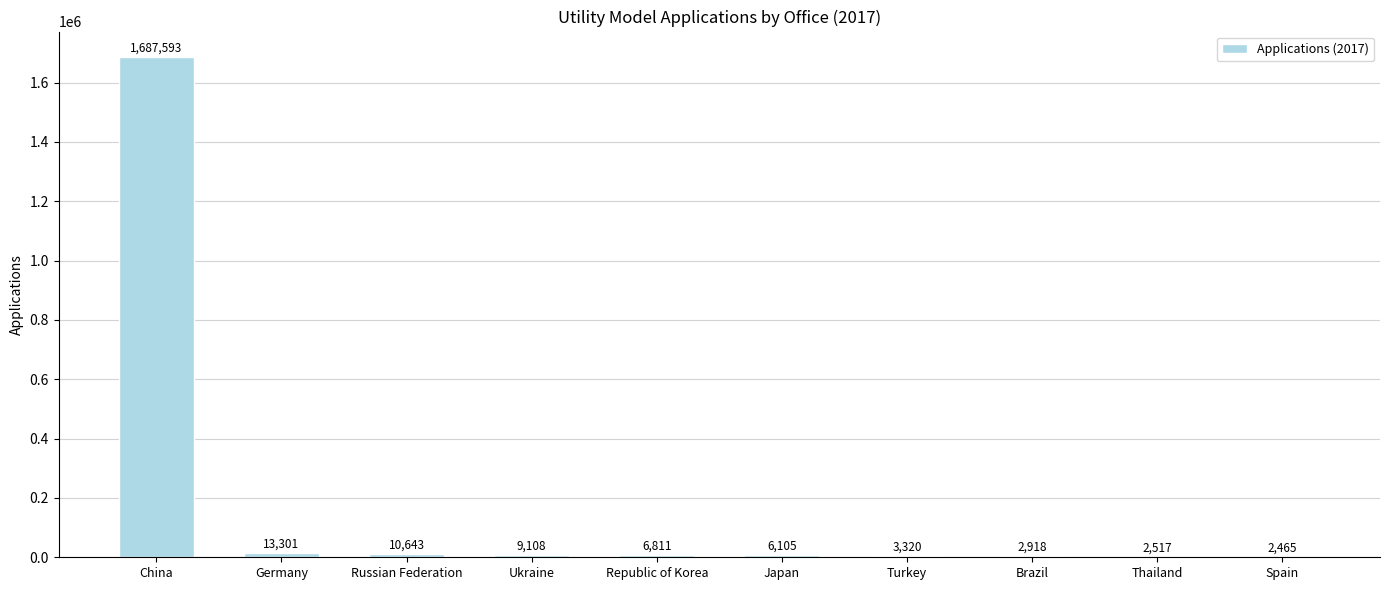

True or false: the data shows 6811 at Republic of Korea.

True